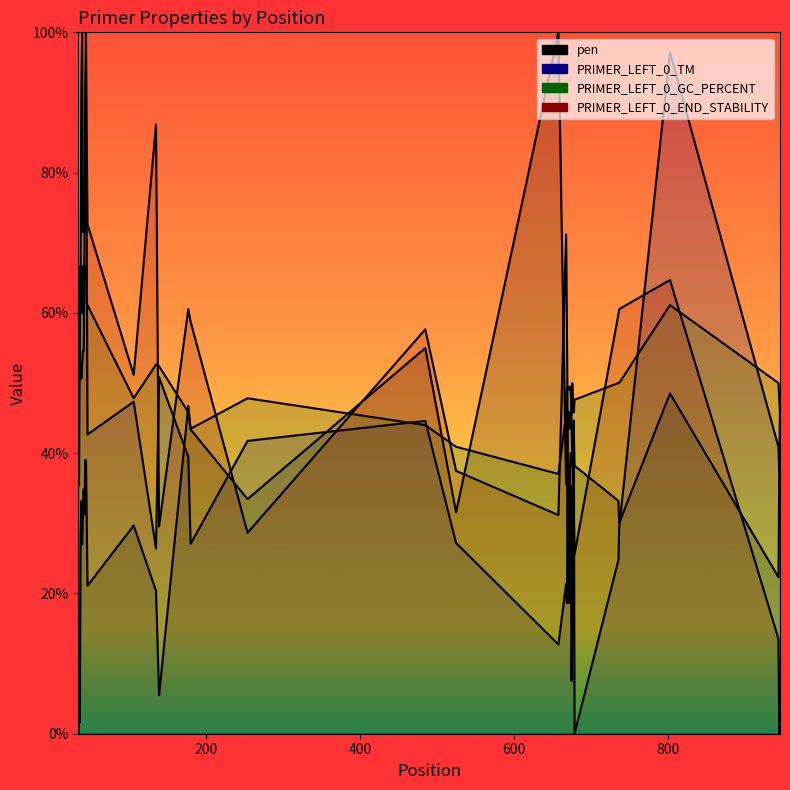

At which category does PRIMER_LEFT_0_TM reach its first local peak?

39